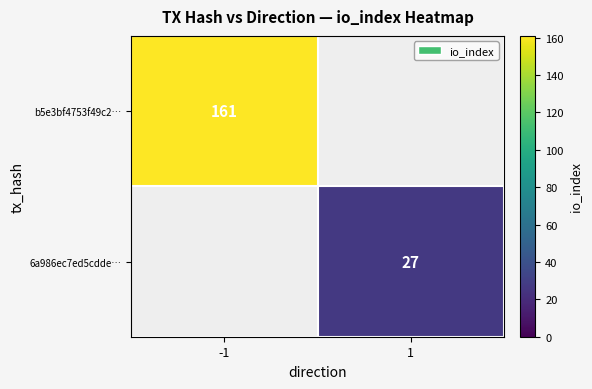

True or false: 6a986ec7ed5cdde… has a value of 47 at 1.

False